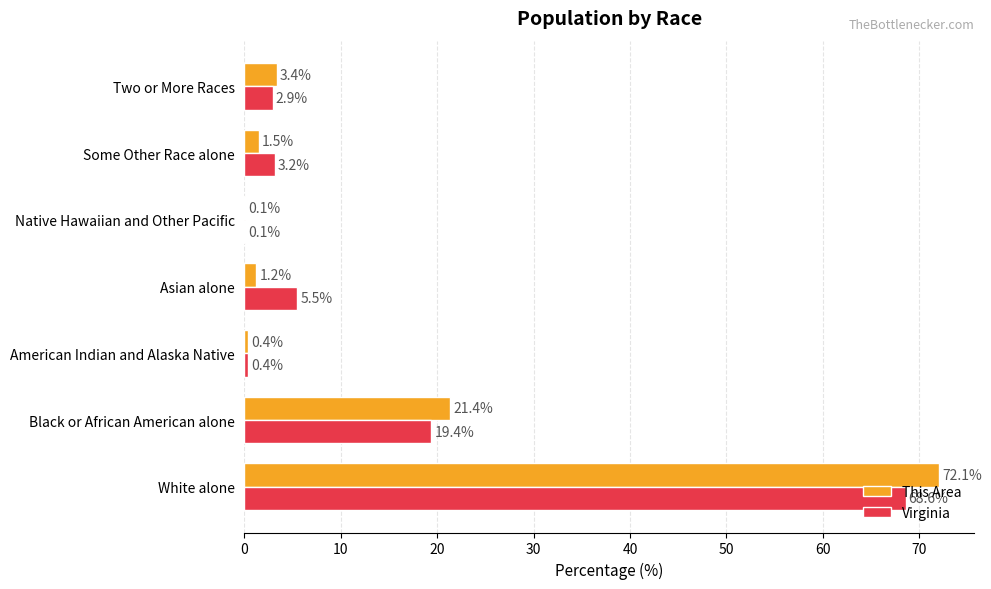

Between White alone and Native Hawaiian and Other Pacific, which series saw the biggest shift?

This Area